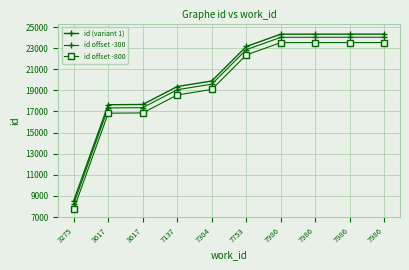

Rank the series by their maximum value, from highest to lowest.

id (variant 1), id offset -300, id offset -800